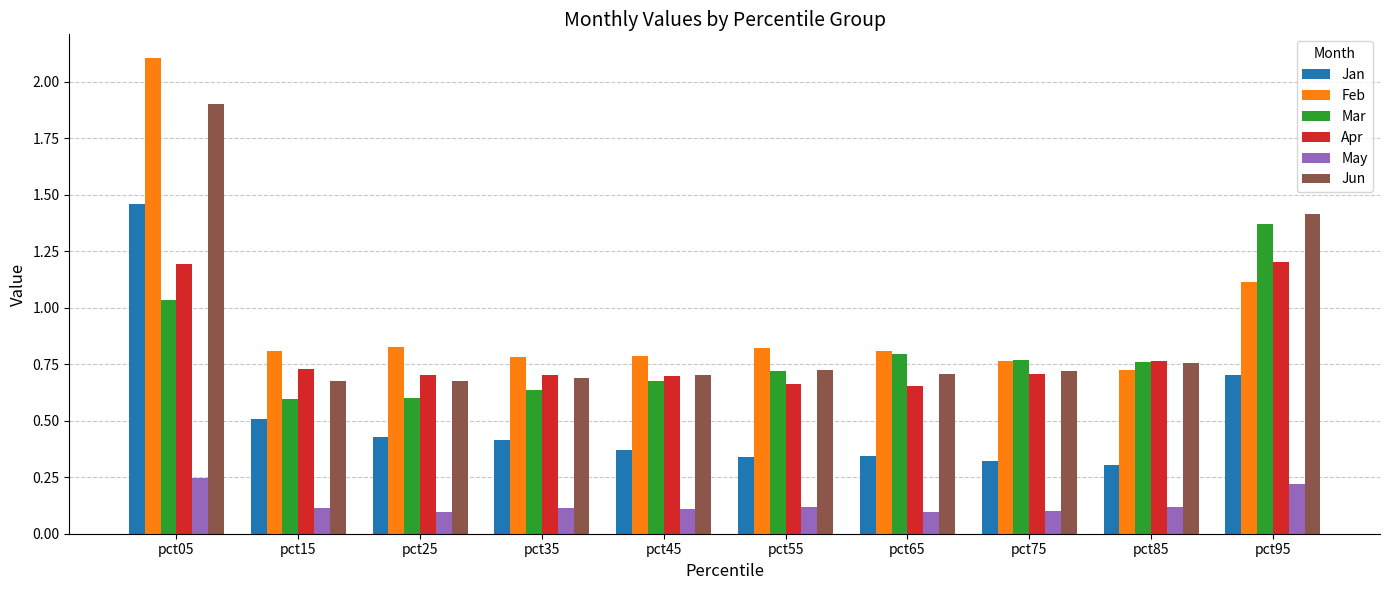

Which series changed the most between pct05 and pct55?

Feb